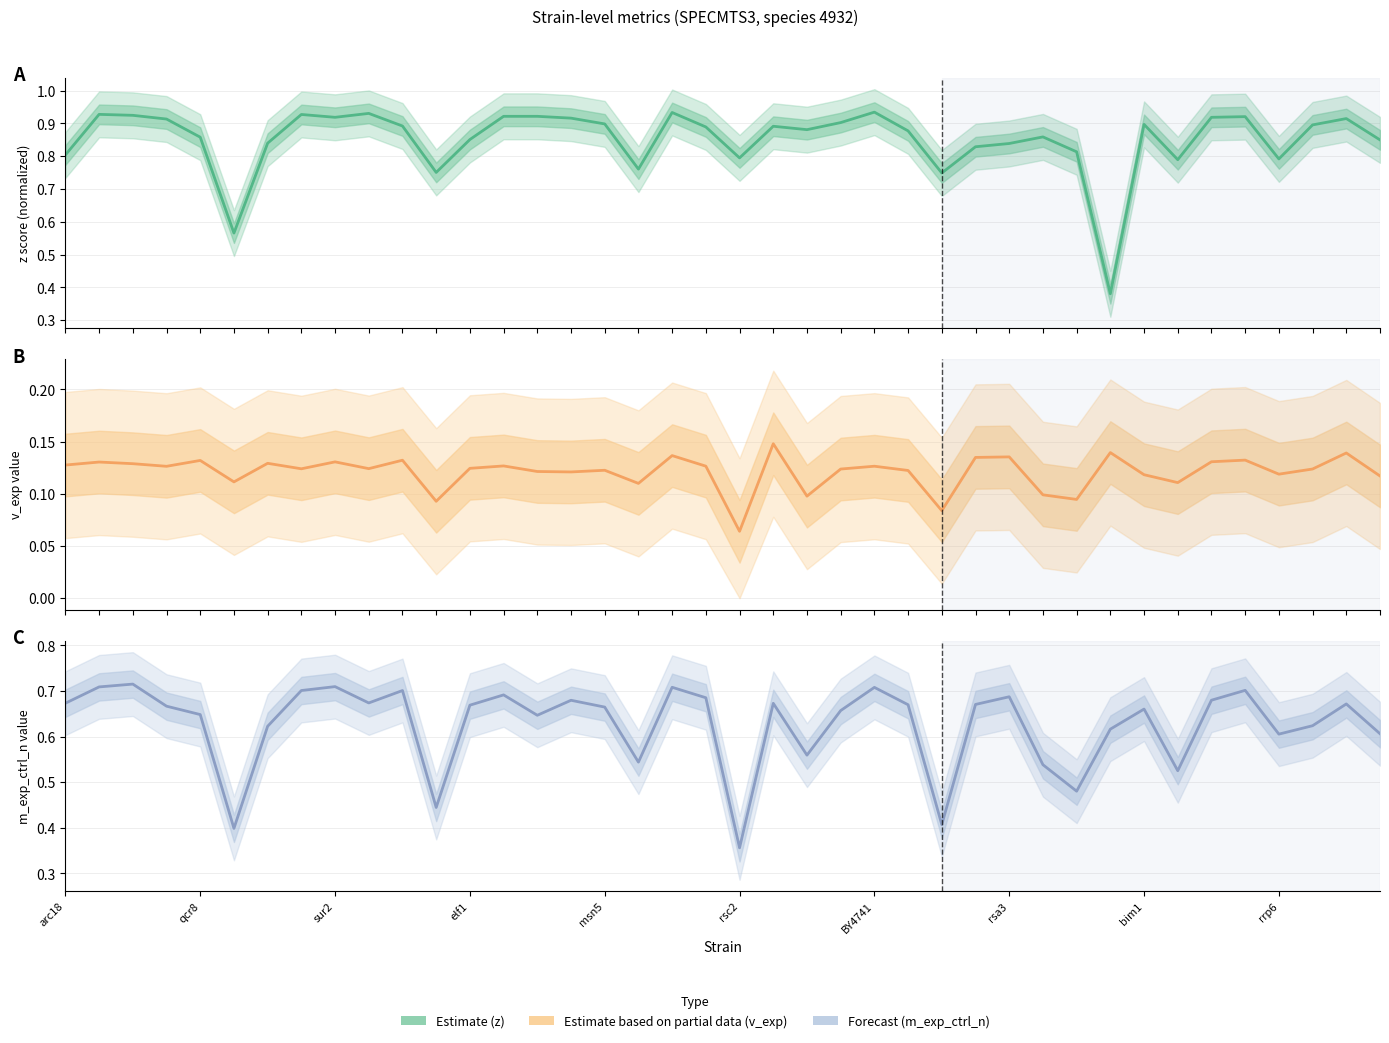

What are all the series names shown in the legend?

z, v_exp, m_exp_ctrl_n